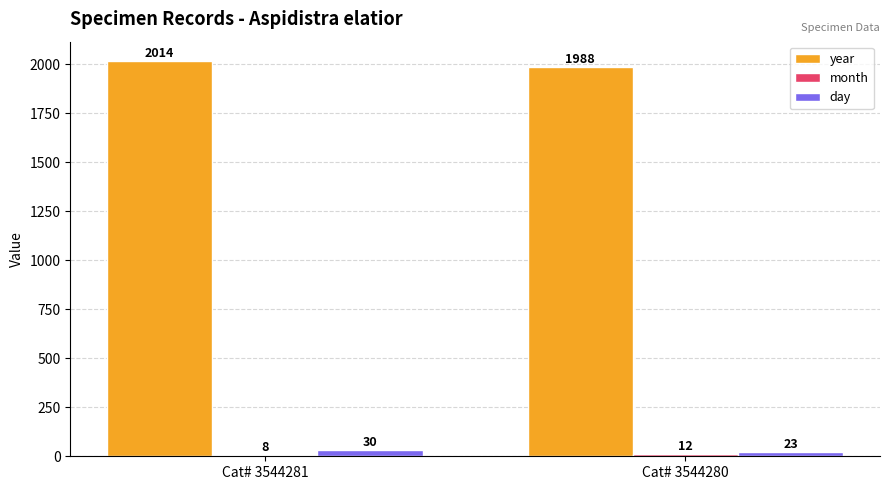

How many data points does each series have?

2